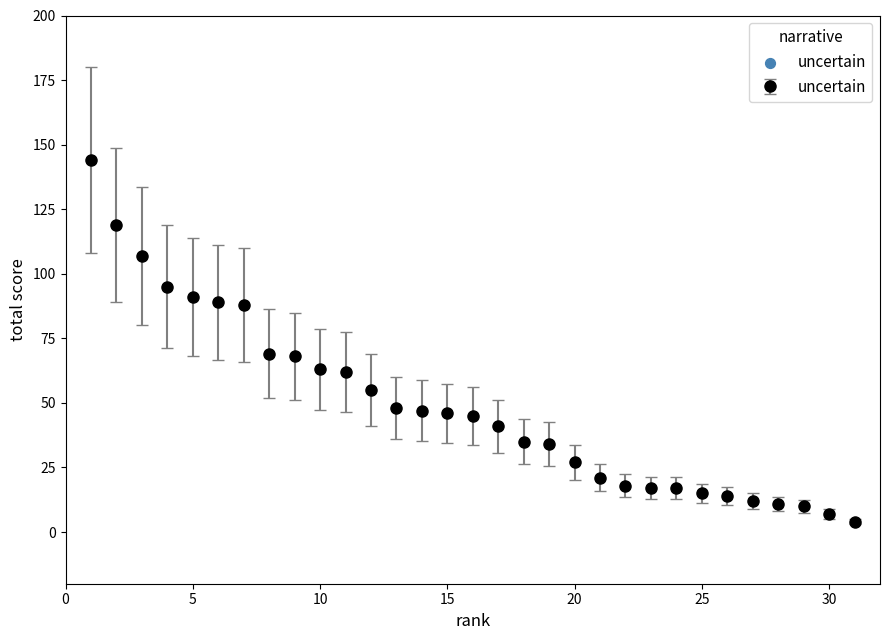

What is the difference between the maximum and minimum values?

140